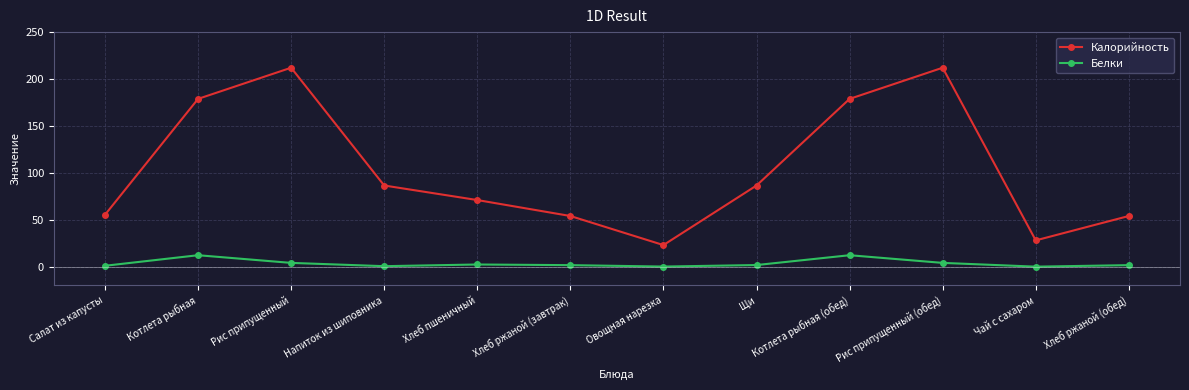

At how many categories does at least one series exceed 198?

2